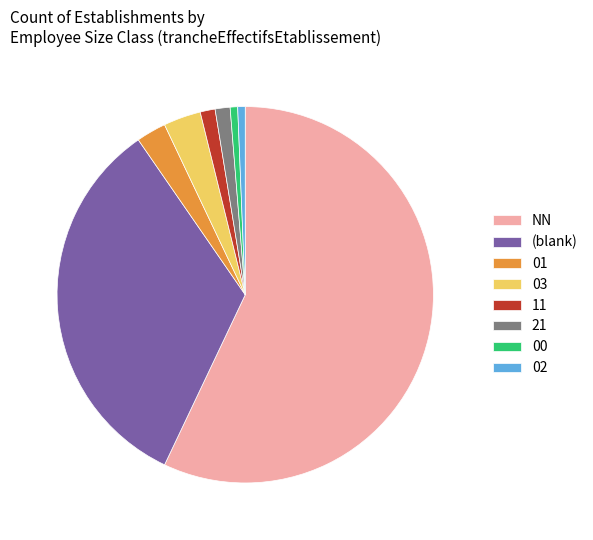

What is the majority slice?

NN